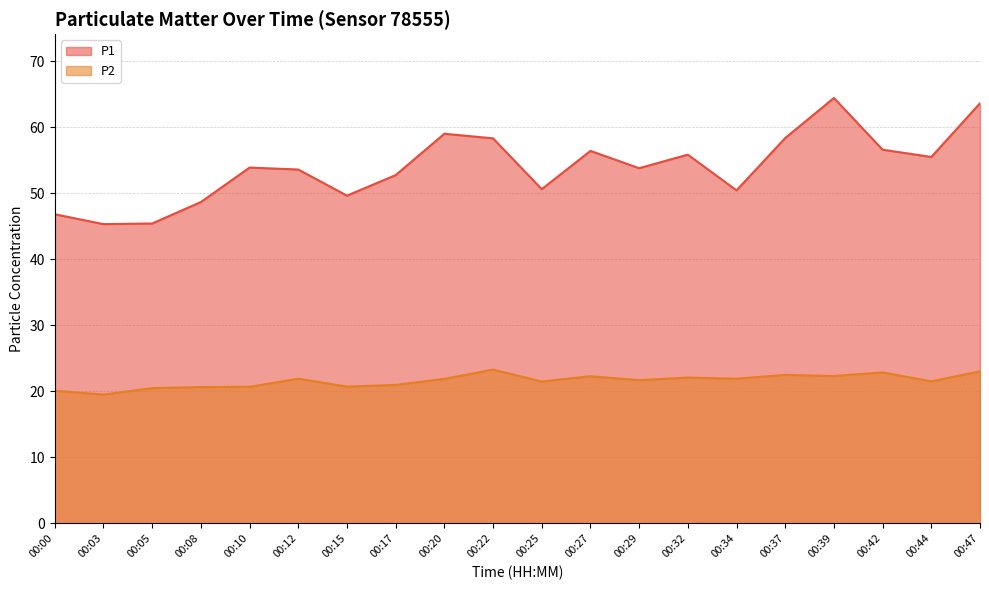

Does the chart display data point markers on the line(s)?

No